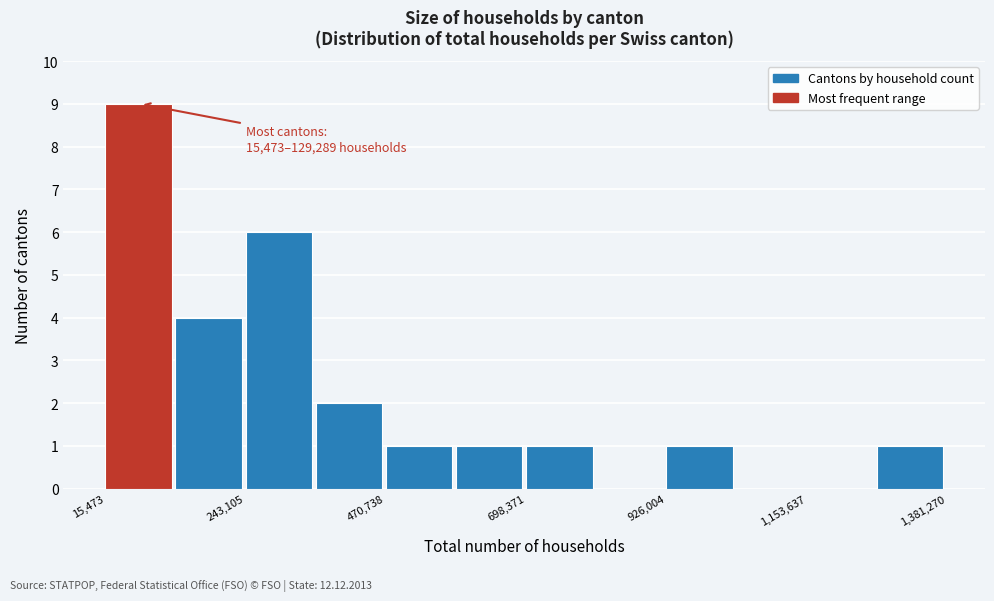

Read against the x-axis, roughly where is the centre of the tallest bar?

50000